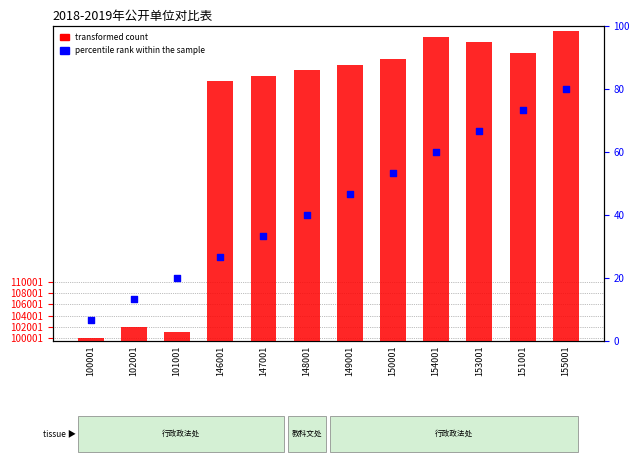

Which series has the largest total across all categories?

transformed count